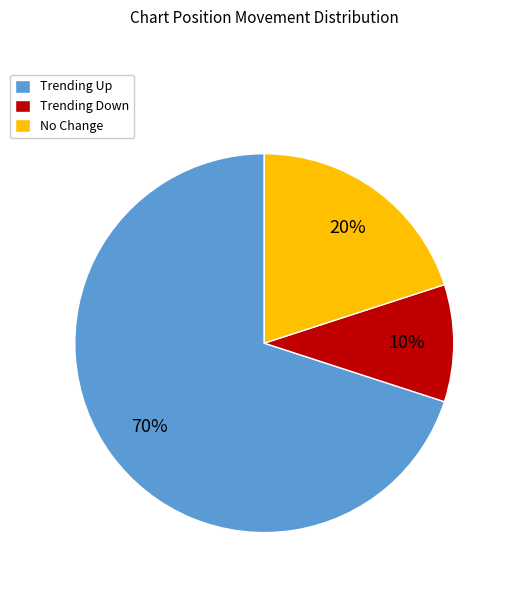

To the nearest percent, what is the difference between the largest and smallest slice percentages?

60%